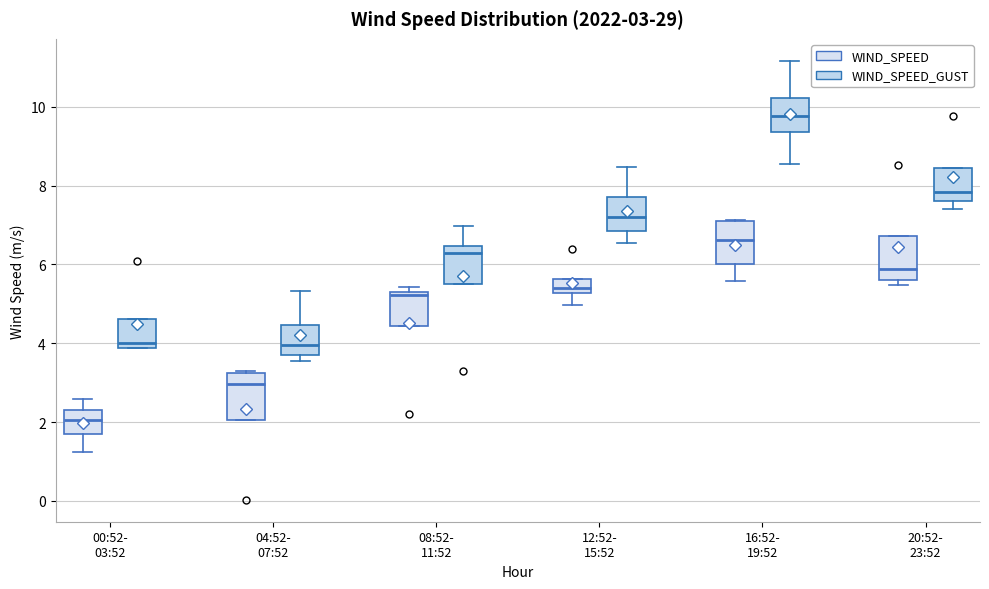

Which box's median line is the lowest?

00:52- 03:52 (WIND_SPEED)